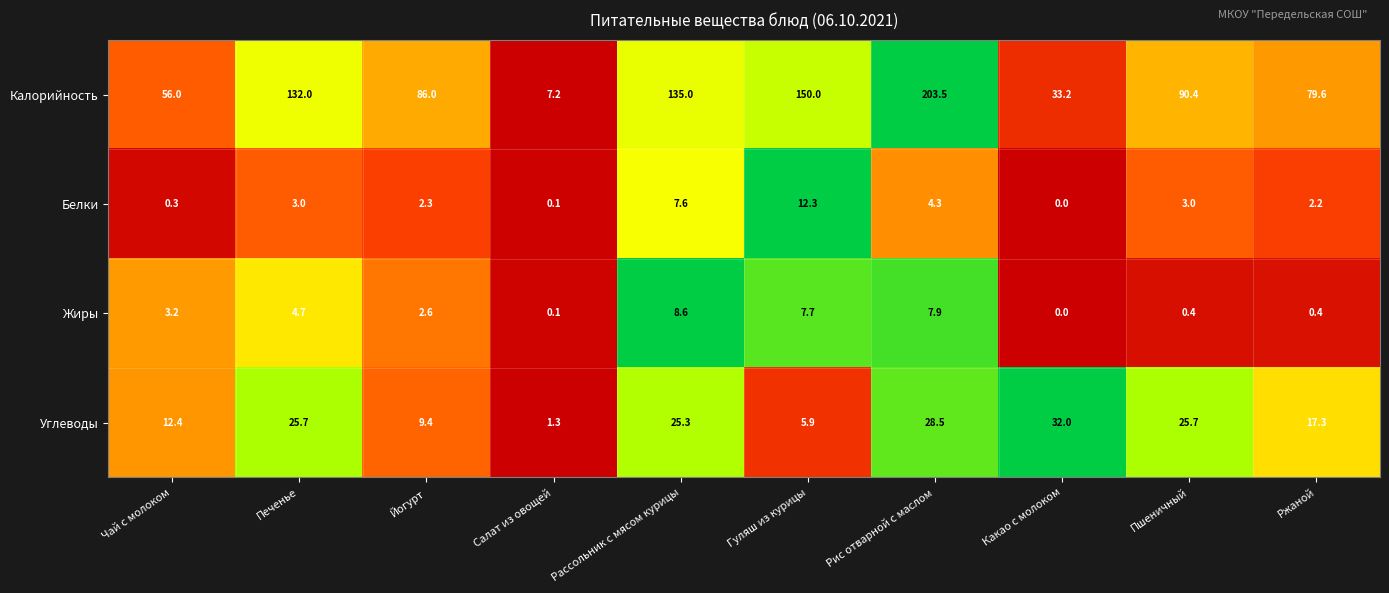

What is the average value of the Калорийность series?

97.3